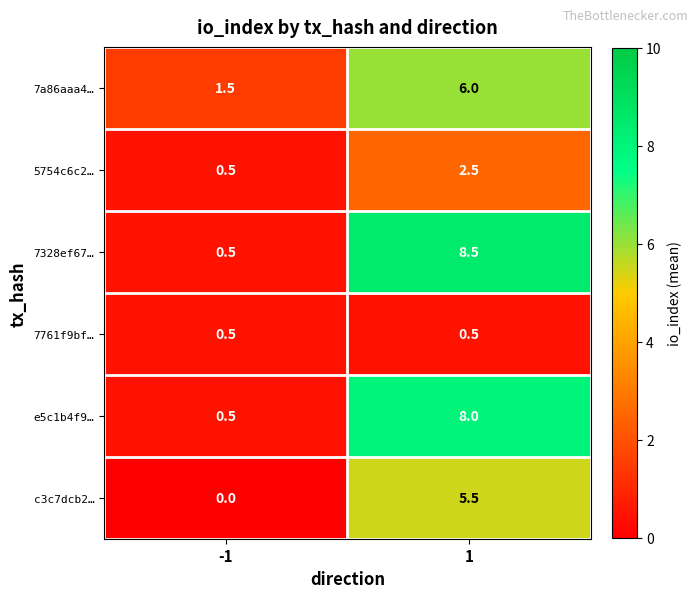

The value of 7328ef67… at 1 is 2.7. True or false?

False